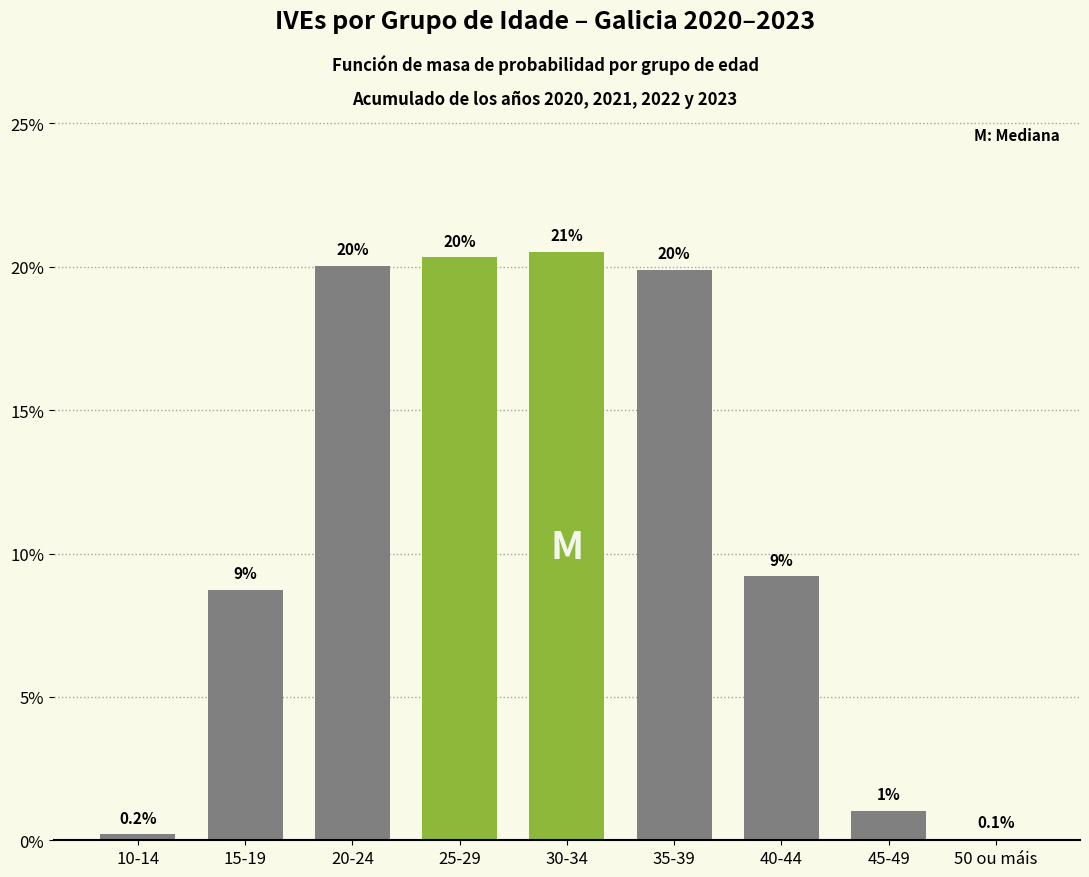

What is the sum of all values?

100.0